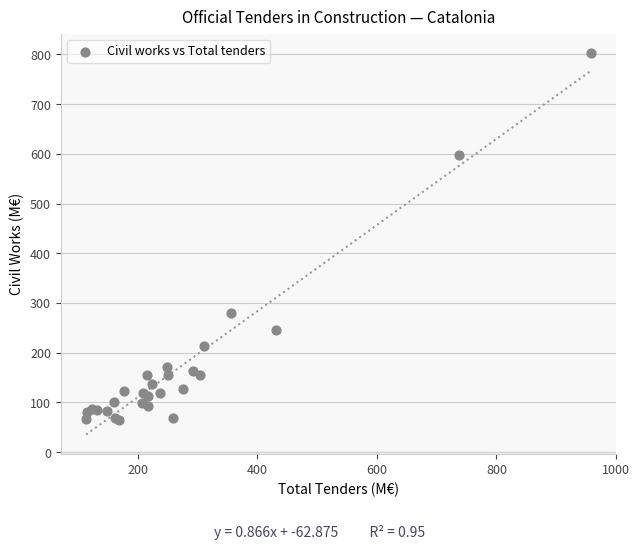

What Y value in the scatter plot is closest to 434?

279.2